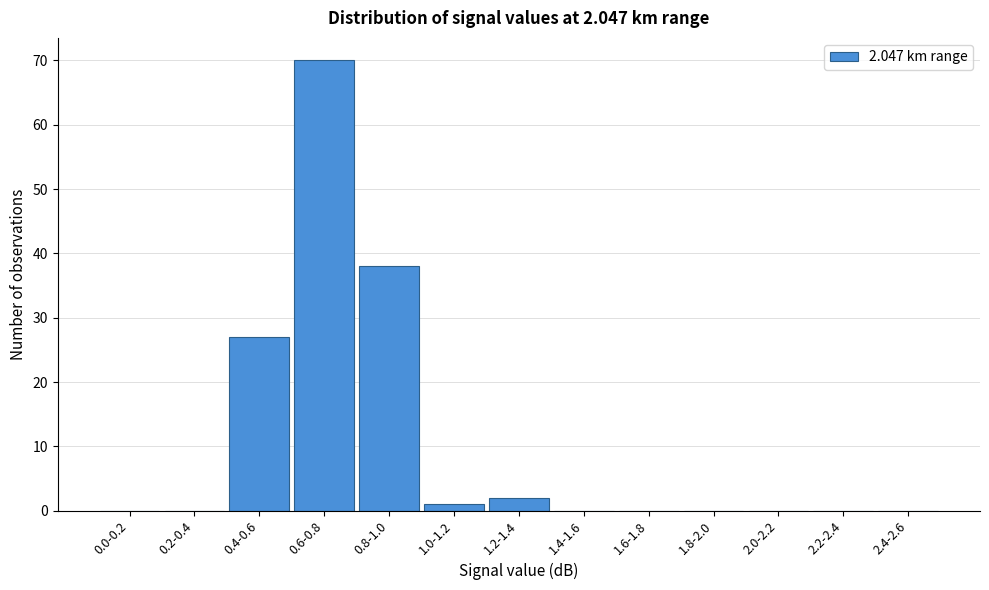

Reading left to right, extract all data points from this chart.

0.0-0.2=0	0.2-0.4=0	0.4-0.6=27	0.6-0.8=70	0.8-1.0=38	1.0-1.2=1	1.2-1.4=2	1.4-1.6=0	1.6-1.8=0	1.8-2.0=0	2.0-2.2=0	2.2-2.4=0	2.4-2.6=0